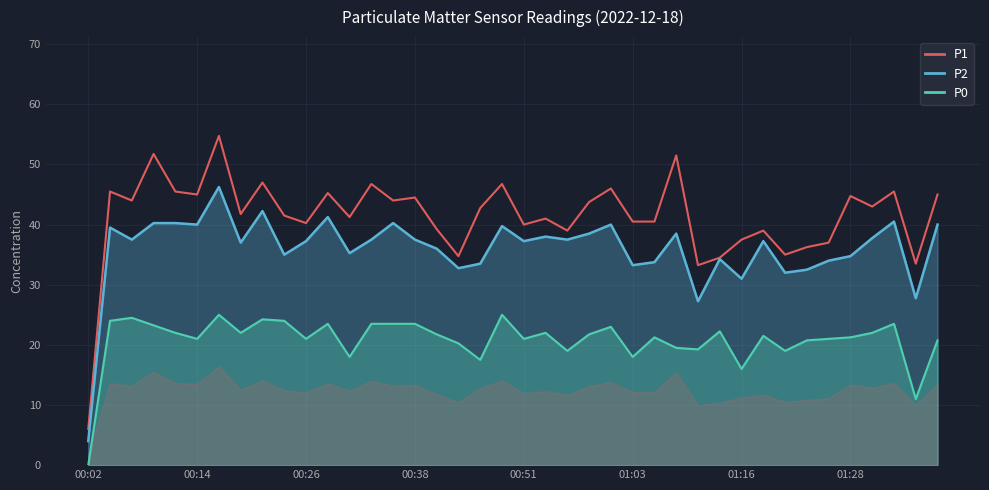

Which series has the largest range (max minus min)?

P1